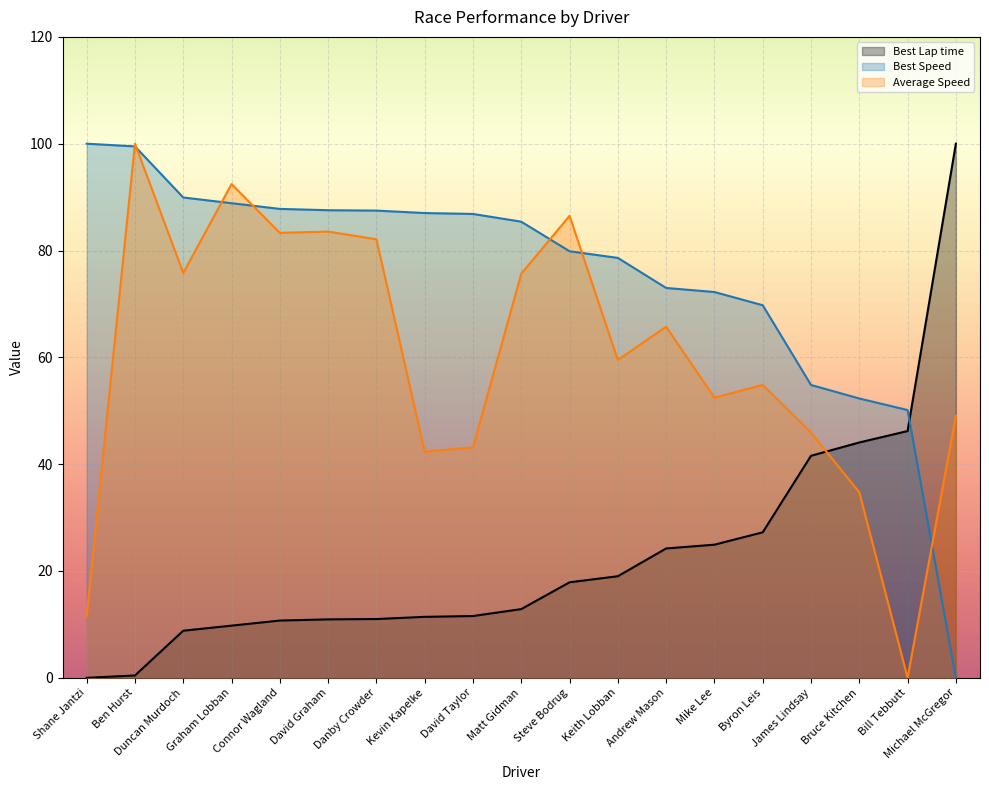

Between Danby Crowder and Mike Lee, which series saw the biggest shift?

Average Speed